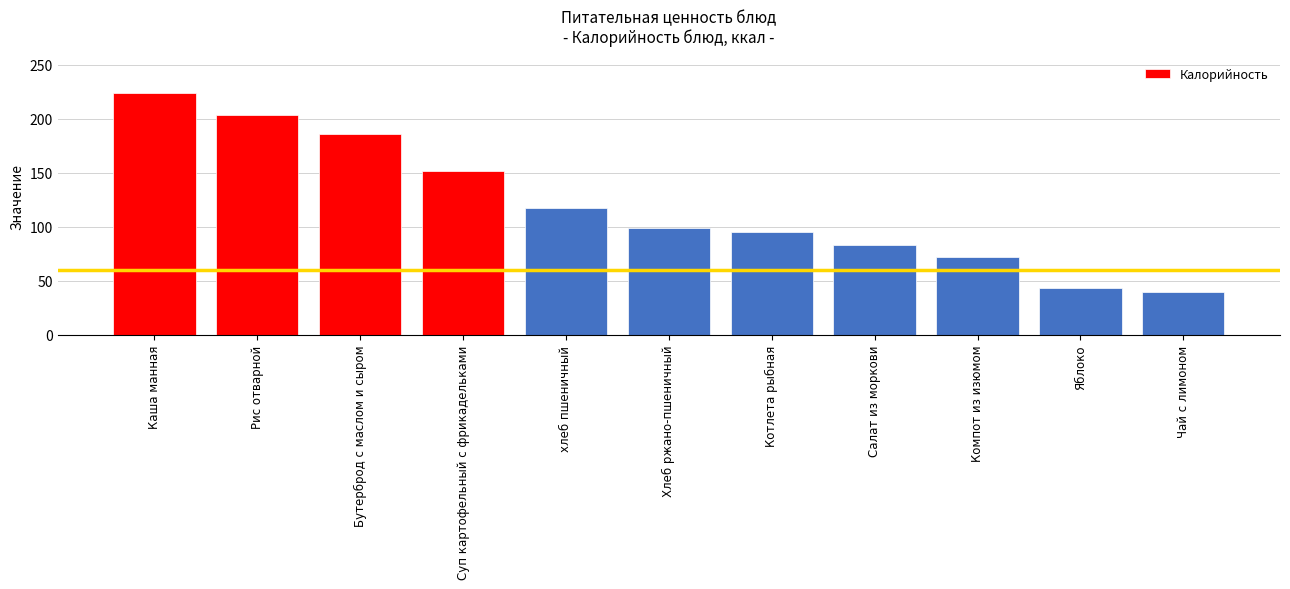

How many series are shown in this chart?

1